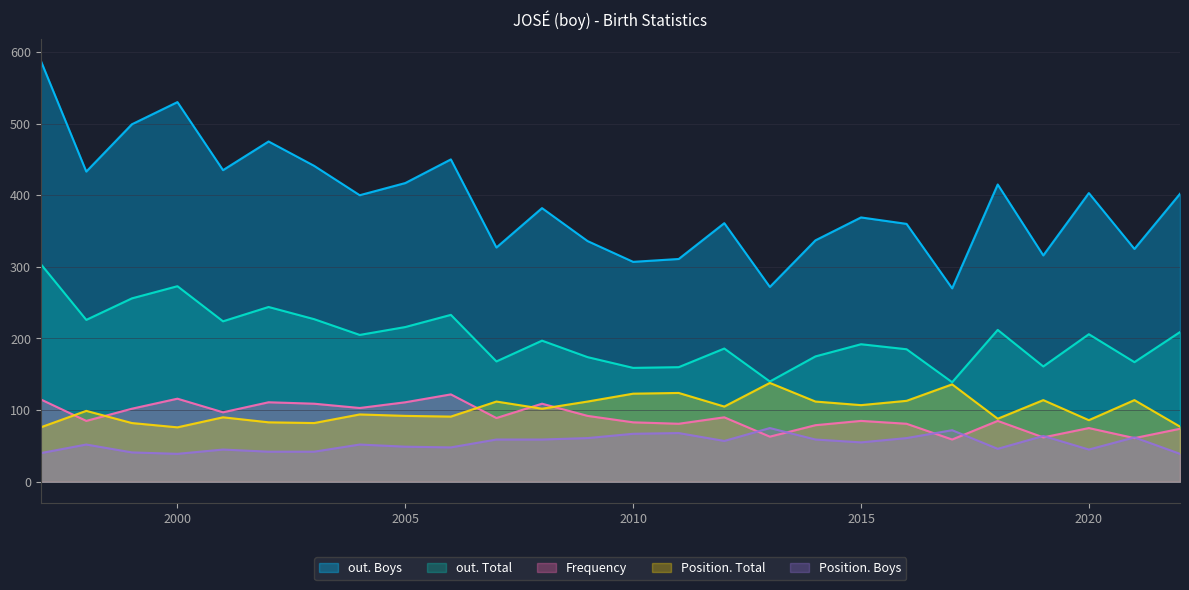

Is the value of out. Boys at 2017 greater than the value of Frequency at 2020?

Yes